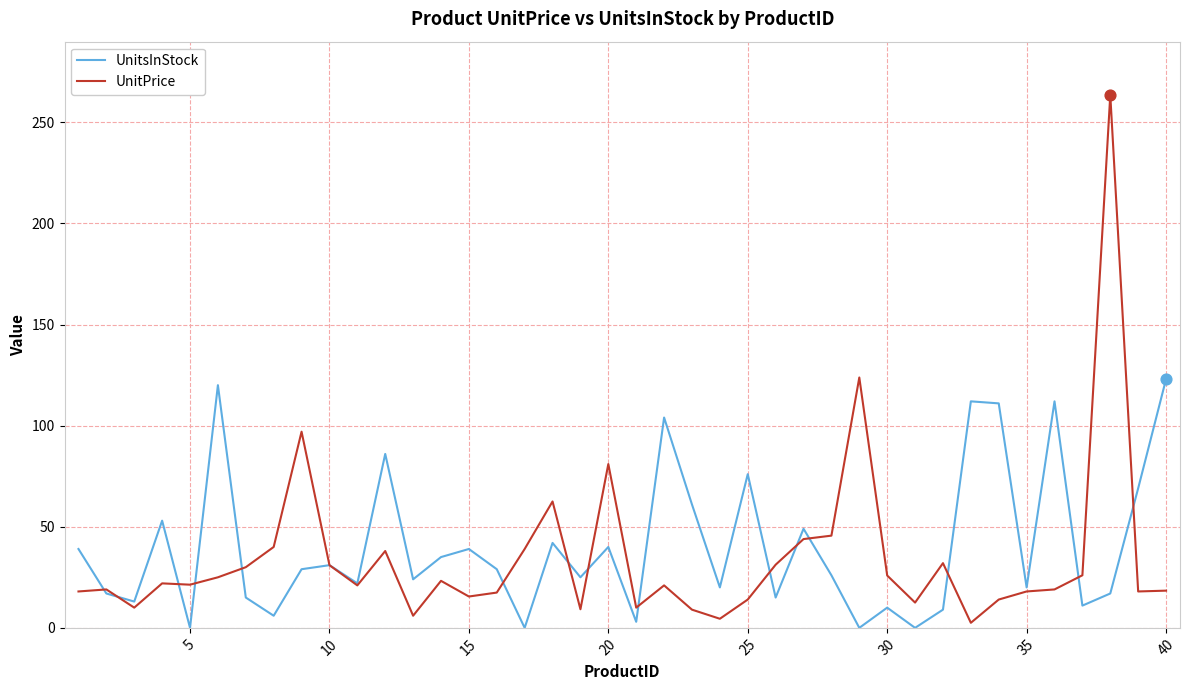

What is the maximum value shown in the chart?

263.5